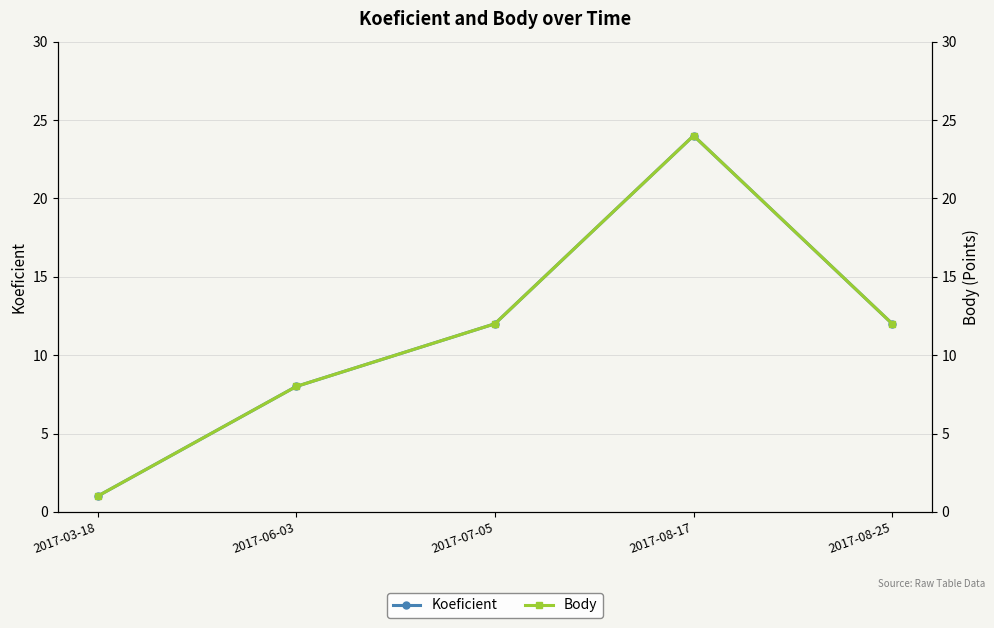

Is it true that Koeficient equals 1 at 2017-03-18?

True